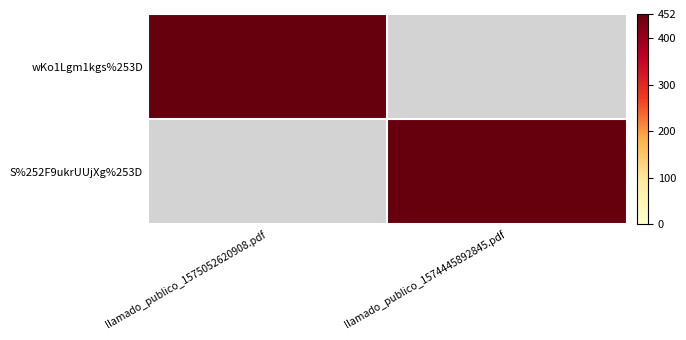

Rank the series at llamado_publico_1575052620908.pdf from lowest to highest value.

S%252F9ukrUUjXg%253D, wKo1Lgm1kgs%253D